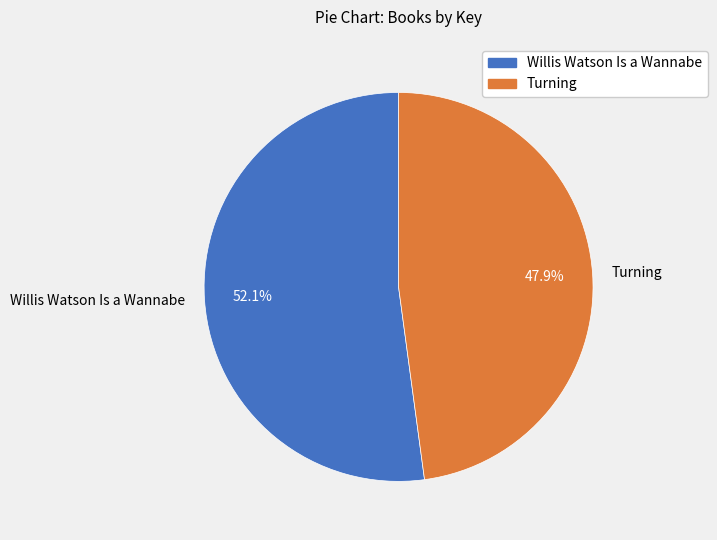

Does Willis Watson Is a Wannabe account for over 50% of the chart?

Yes